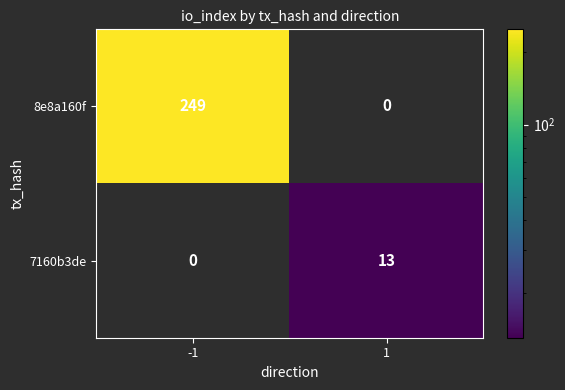

List the series in order of their overall mean, lowest first.

7160b3de, 8e8a160f